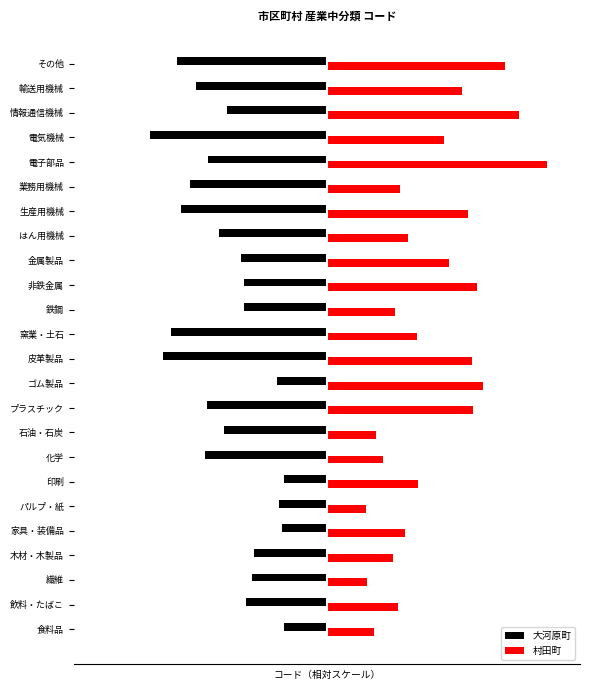

Are the bars grouped side by side (vs. stacked)?

Yes